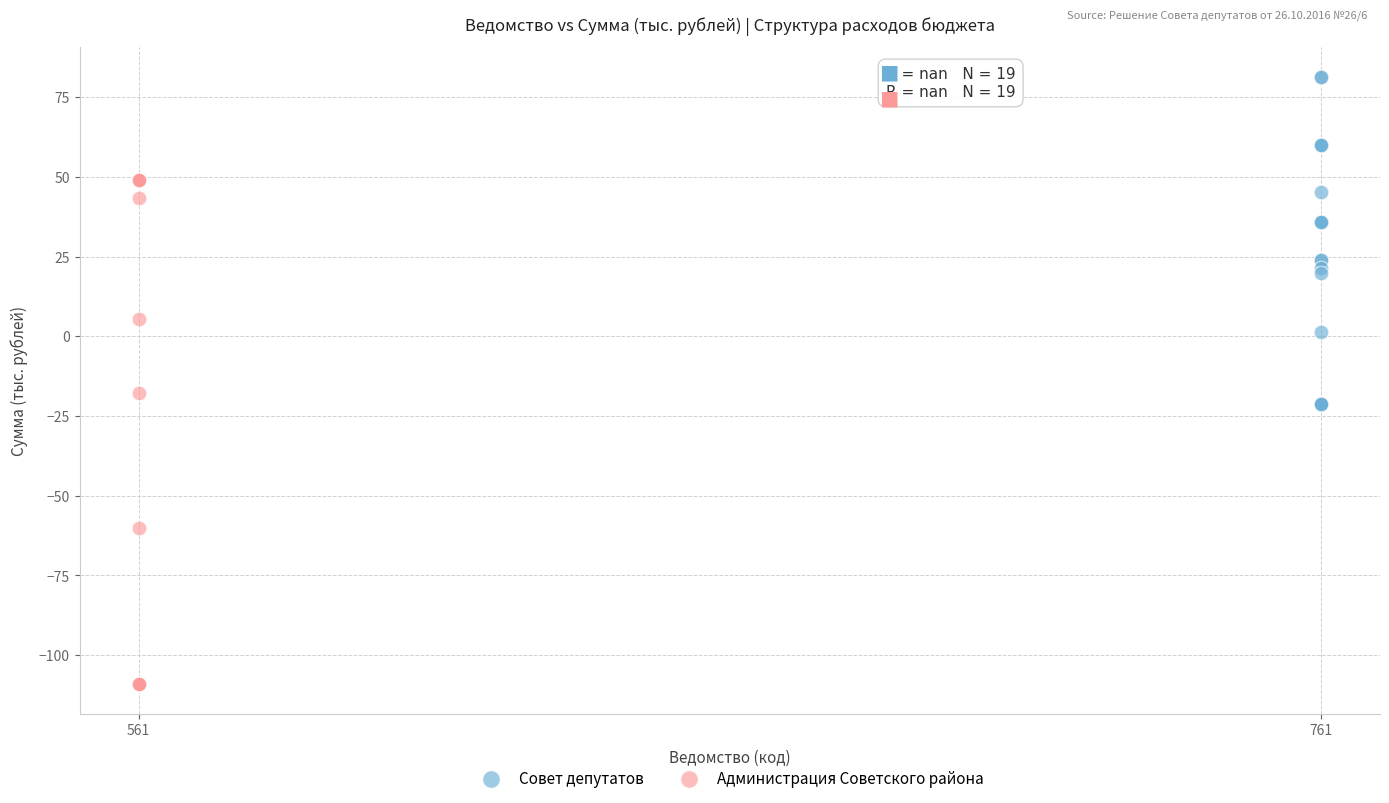

What are all the series names shown in the legend?

Совет депутатов, Администрация Советского района